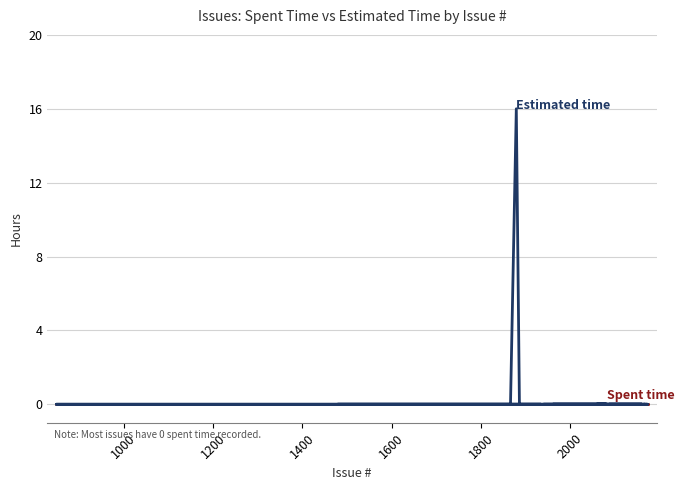

Does the chart have visible grid lines?

Yes